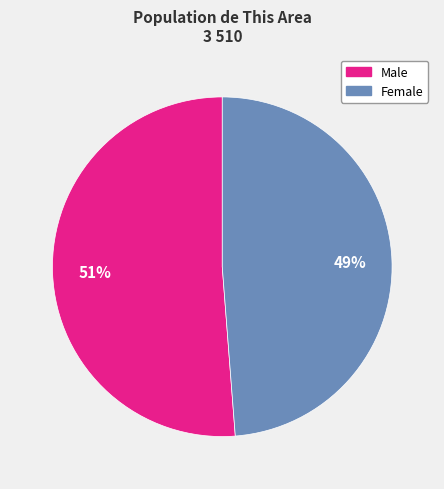

What is the smallest slice in the pie chart?

Female